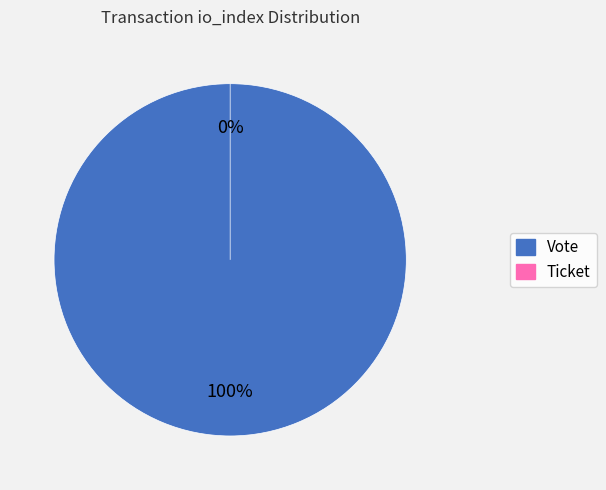

Does any single category account for the majority?

Yes